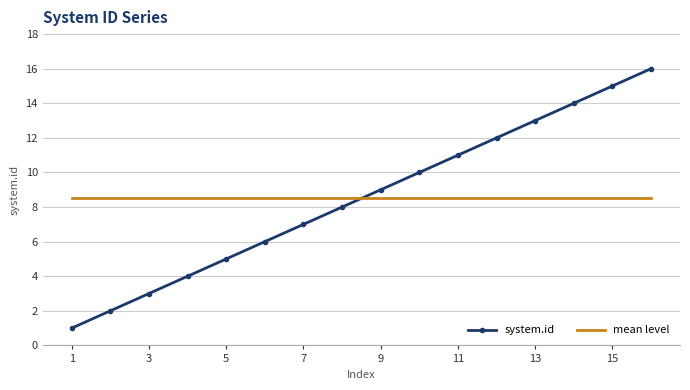

What is the greatest value displayed?

16.0